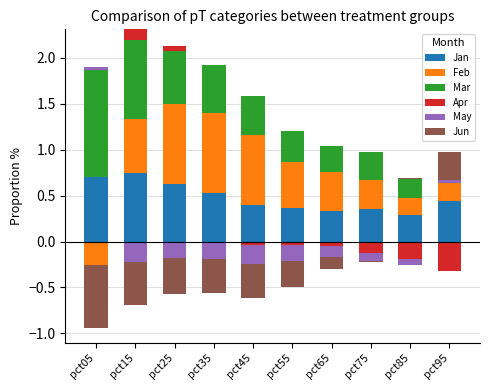

List the labels in order of Feb value, smallest first.

pct05, pct85, pct95, pct75, pct65, pct55, pct15, pct45, pct25, pct35